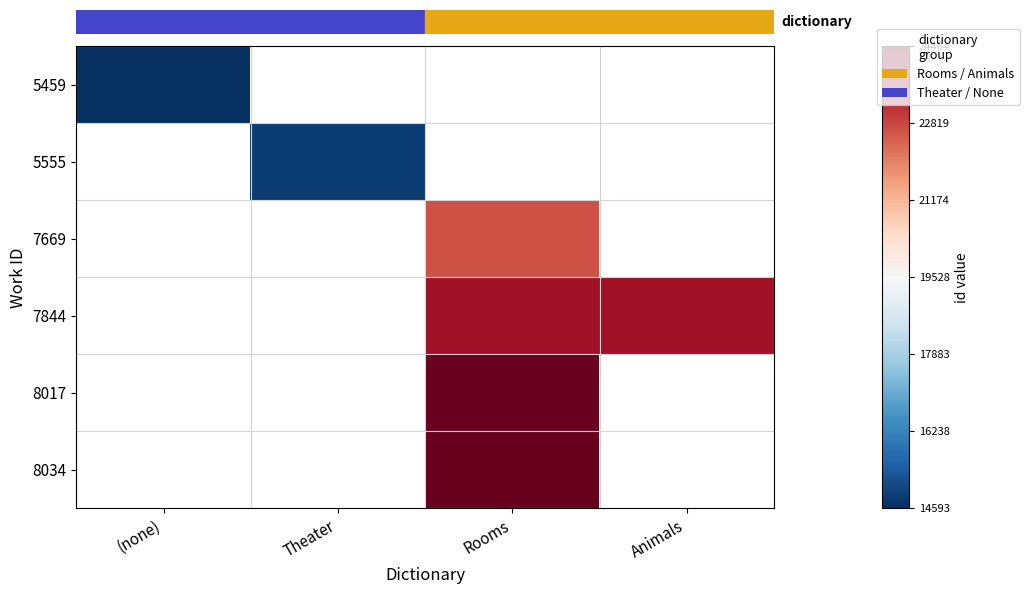

Rank the series by their average value, from lowest to highest.

5459, 5555, 7669, 7844, 8017, 8034